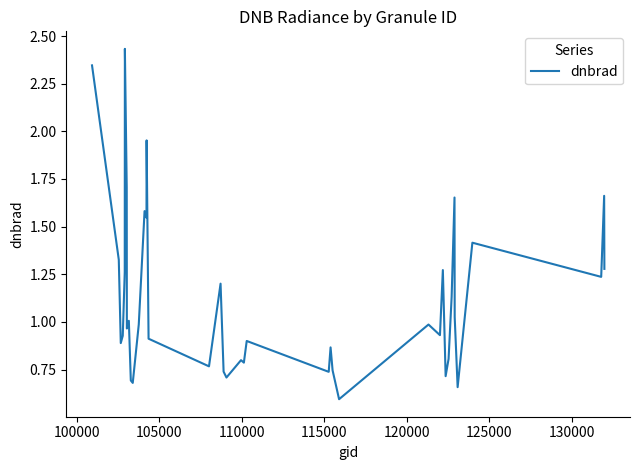

What is the minimum value shown in the chart?

0.6